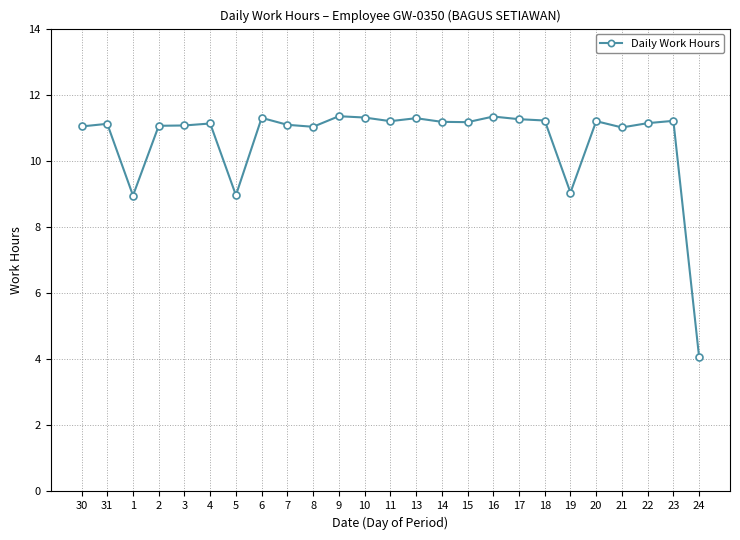

What is the average value?

10.6